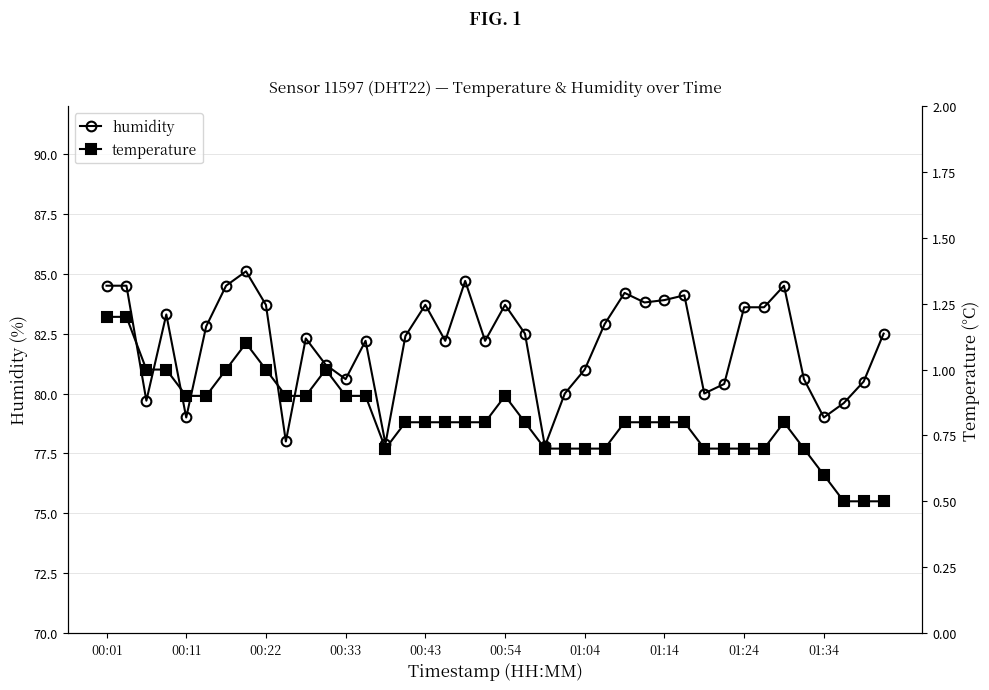

What is the lowest value of the humidity series?

77.8